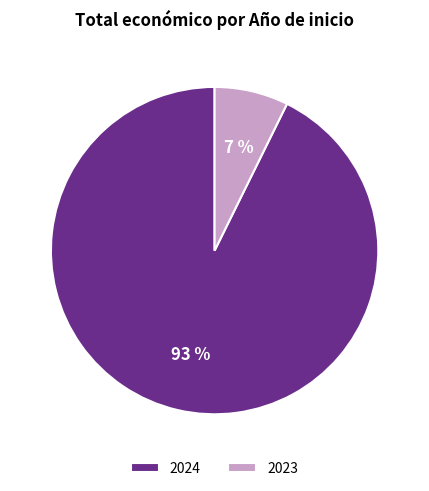

Is the sum of 2024 and 2023 greater than half?

Yes